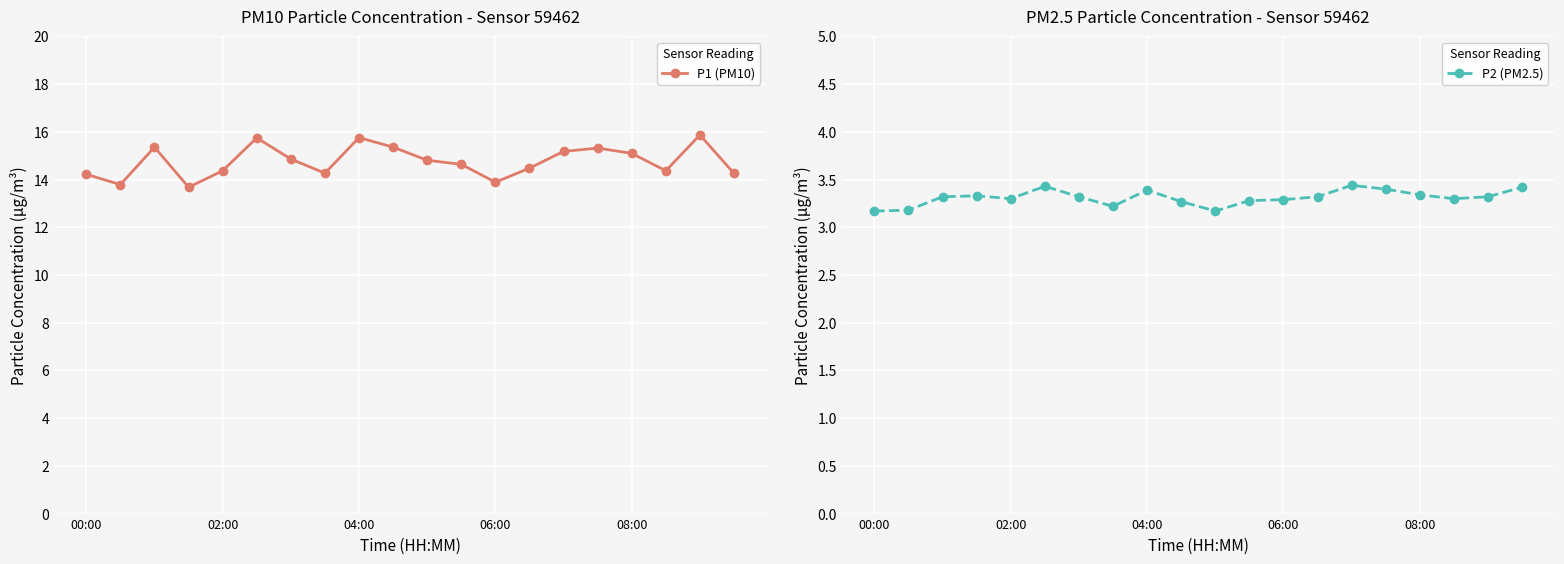

True or false: P1 (PM10) has more than 0 interior local peaks.

True